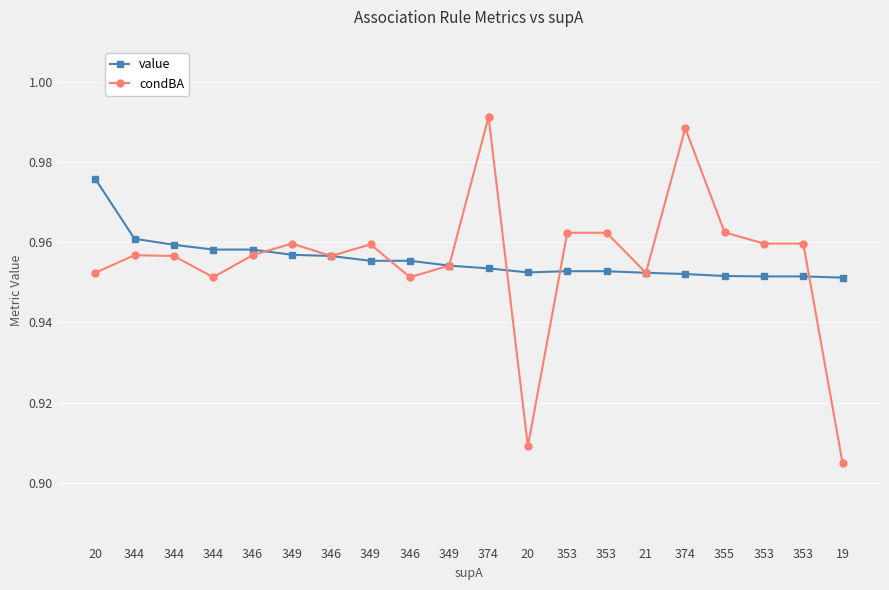

At 349, list the series in order from smallest to largest.

value, condBA